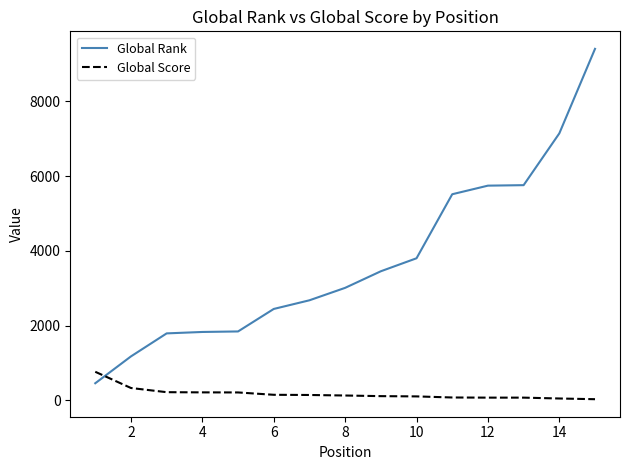

Which series ends up on top after the final intersection of Global Rank and Global Score?

Global Rank